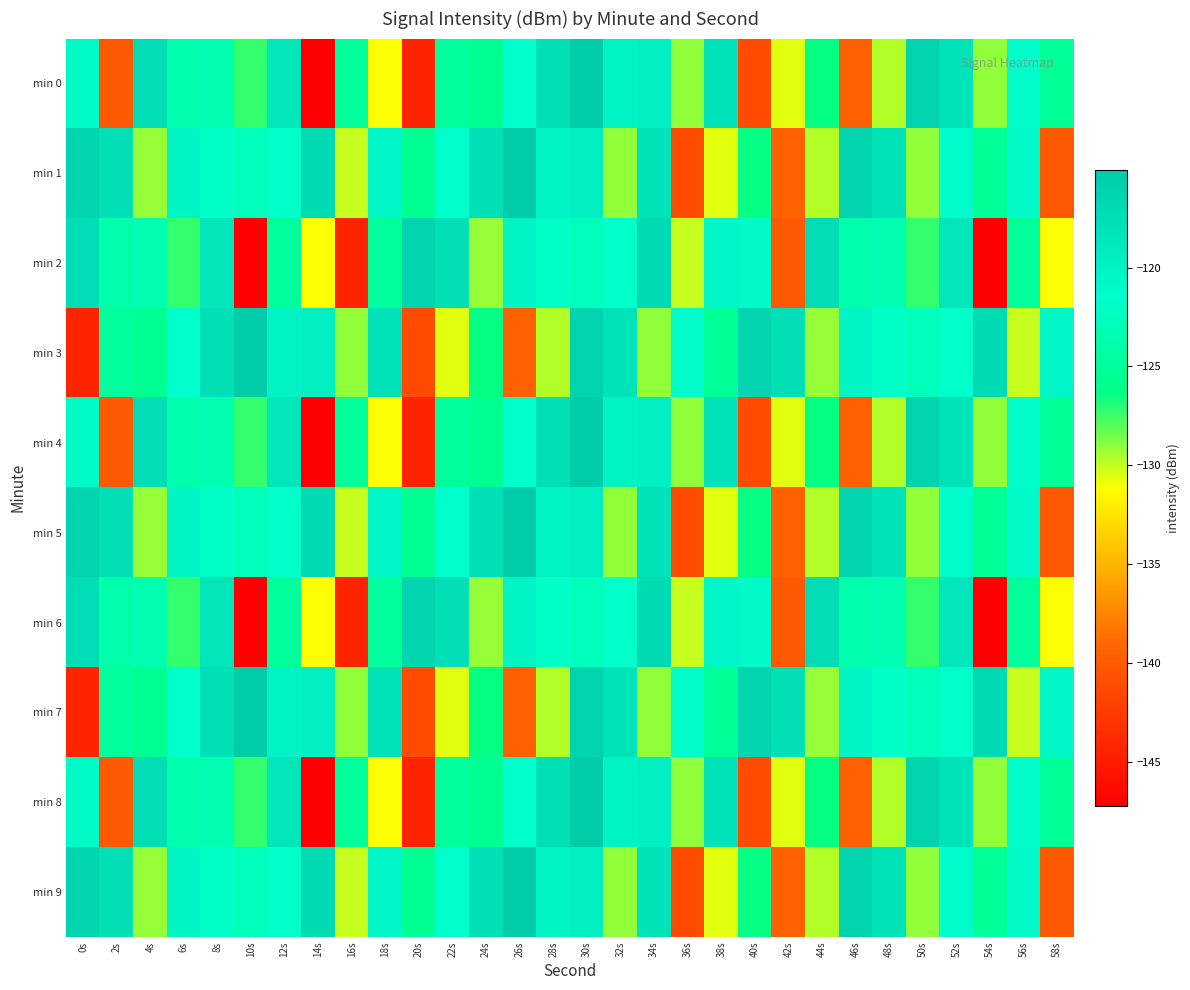

How many data points does each series have?

30